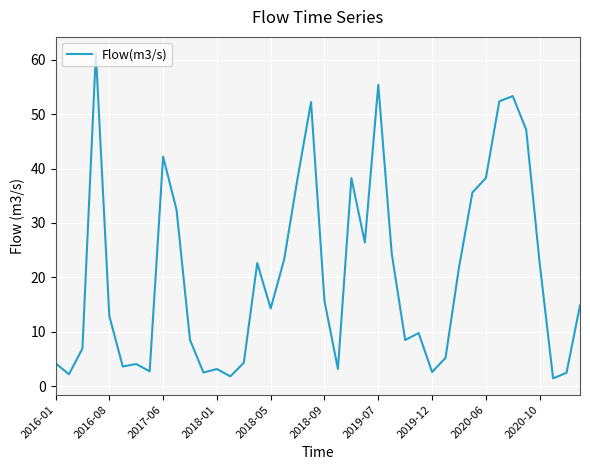

How many values exceed 14?

21